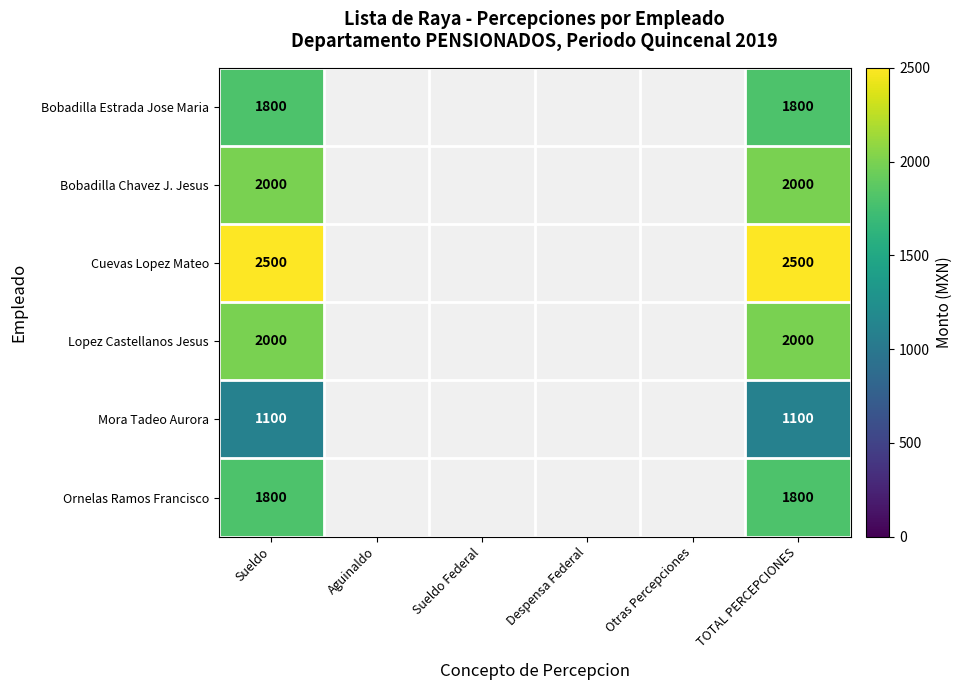

What is the spread (max minus min) of values at TOTAL PERCEPCIONES?

1400